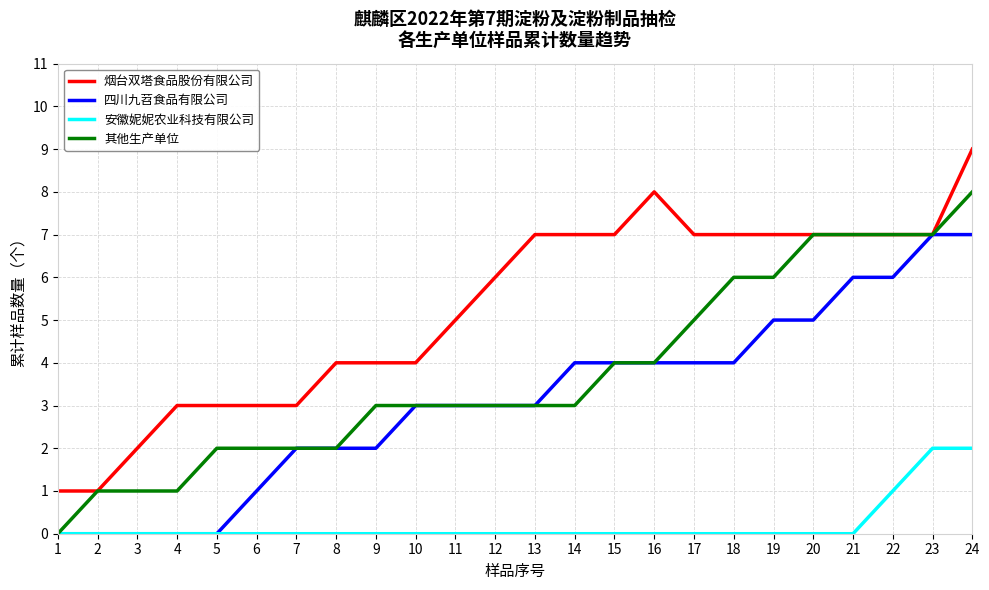

Which series has the largest total across all categories?

烟台双塔食品股份有限公司